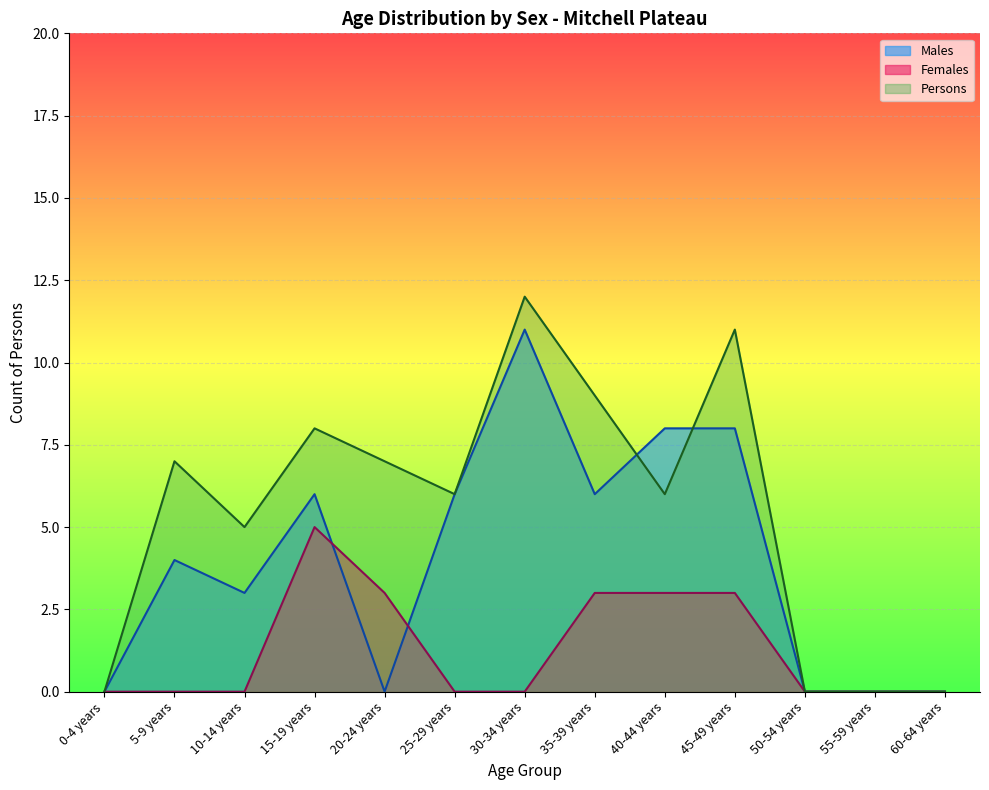

Where do Males and Females first cross each other?

15-19 years and 20-24 years